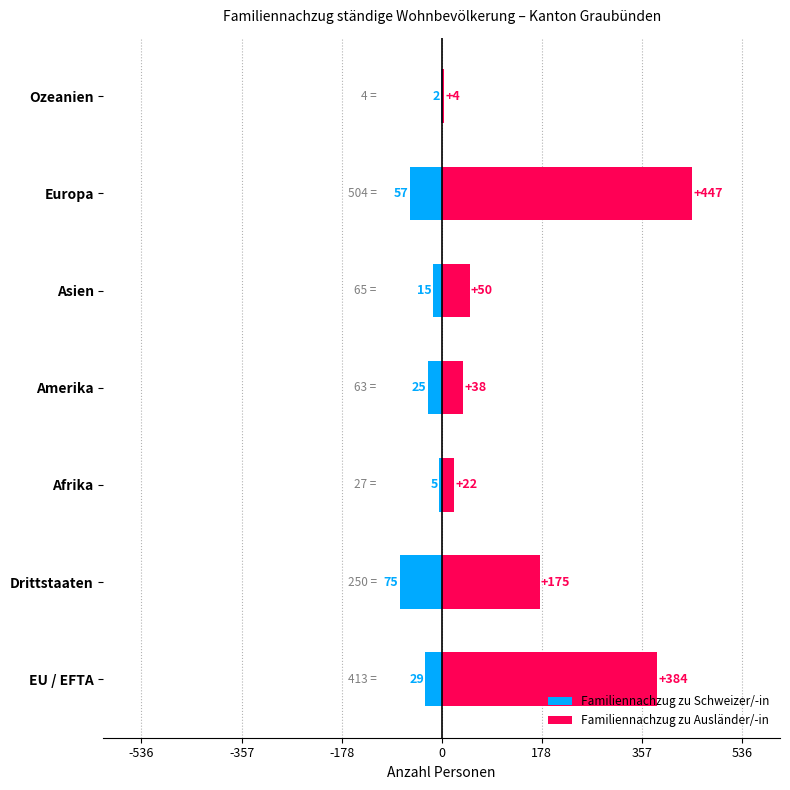

List the series in order of their peak value, lowest first.

Familiennachzug zu Schweizer/-in, Familiennachzug zu Ausländer/-in